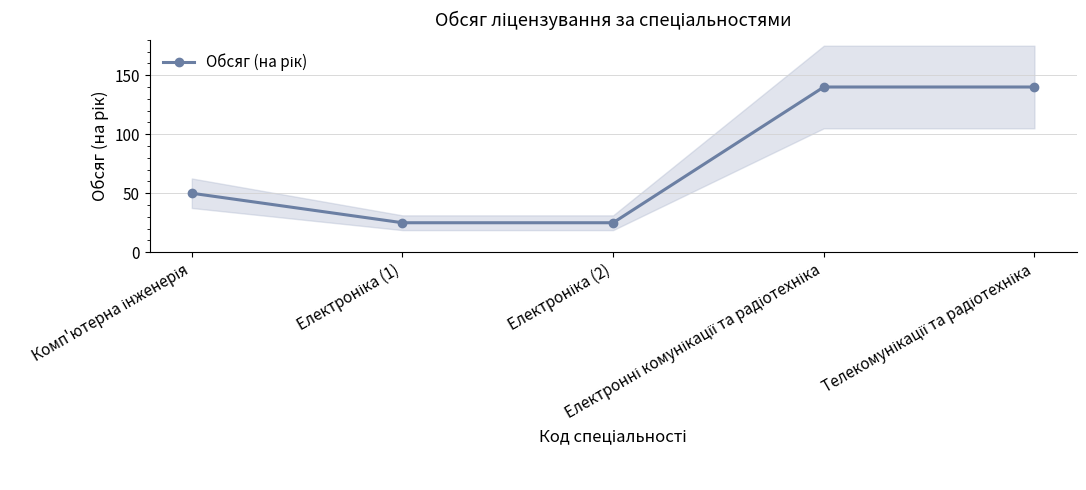

What is the change in value from Комп'ютерна інженерія to Електронні комунікації та радіотехніка?

+90